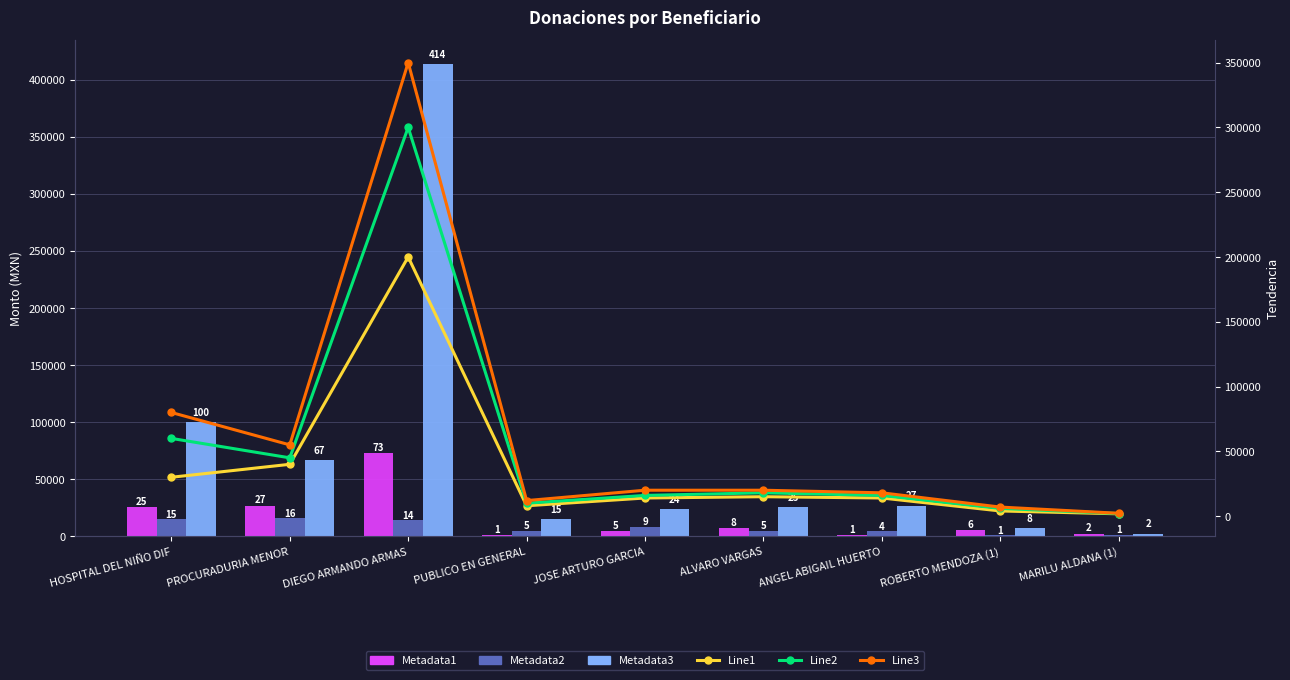

Is it true that Metadata1 equals 3894.3 at MARILU ALDANA (1)?

False